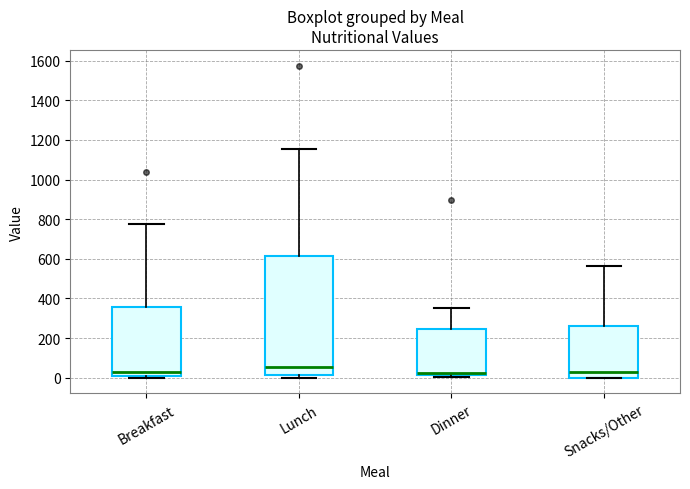

Comparing the boxes themselves (not the whiskers), which one is the tallest?

Lunch